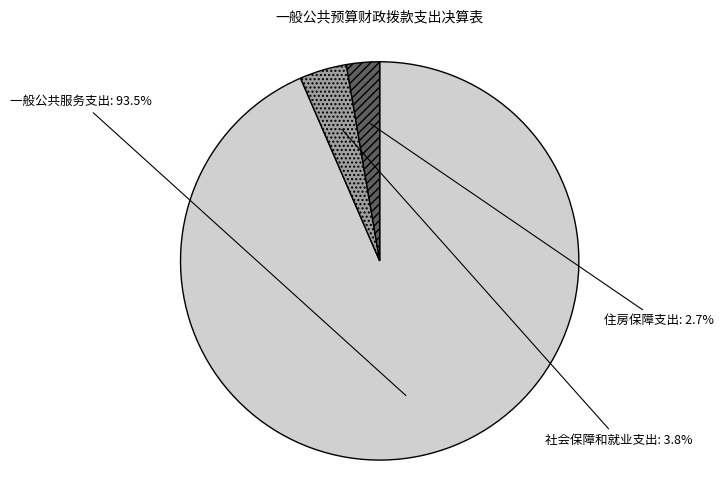

What is the total percentage of 社会保障和就业支出 and 住房保障支出?

6.5%